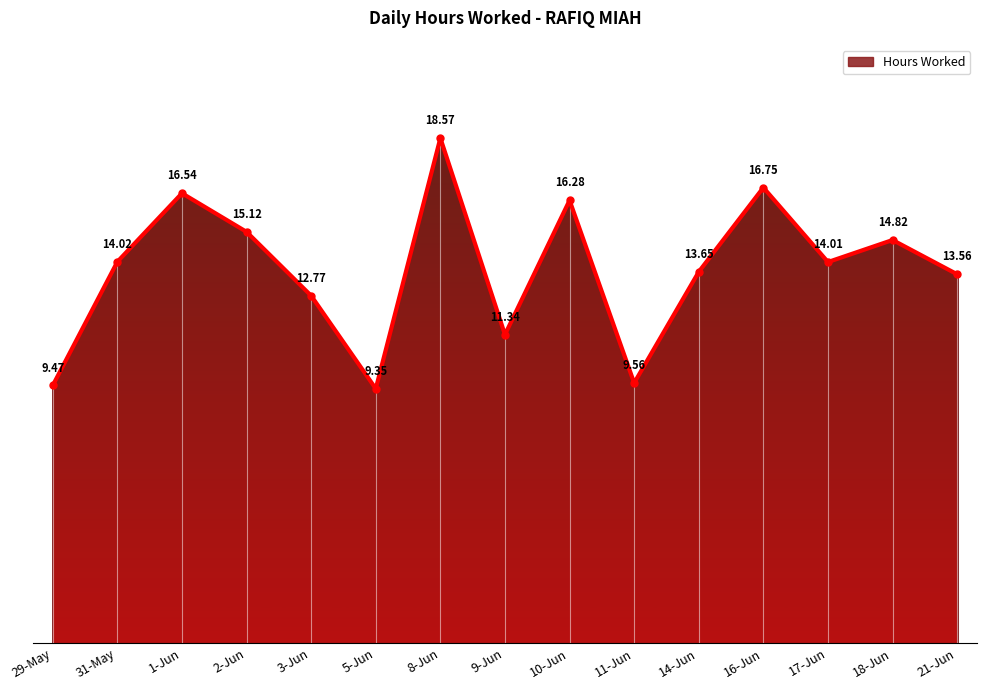

Rank the categories by value from highest to lowest.

8-Jun, 16-Jun, 1-Jun, 10-Jun, 2-Jun, 18-Jun, 31-May, 17-Jun, 14-Jun, 21-Jun, 3-Jun, 9-Jun, 11-Jun, 29-May, 5-Jun